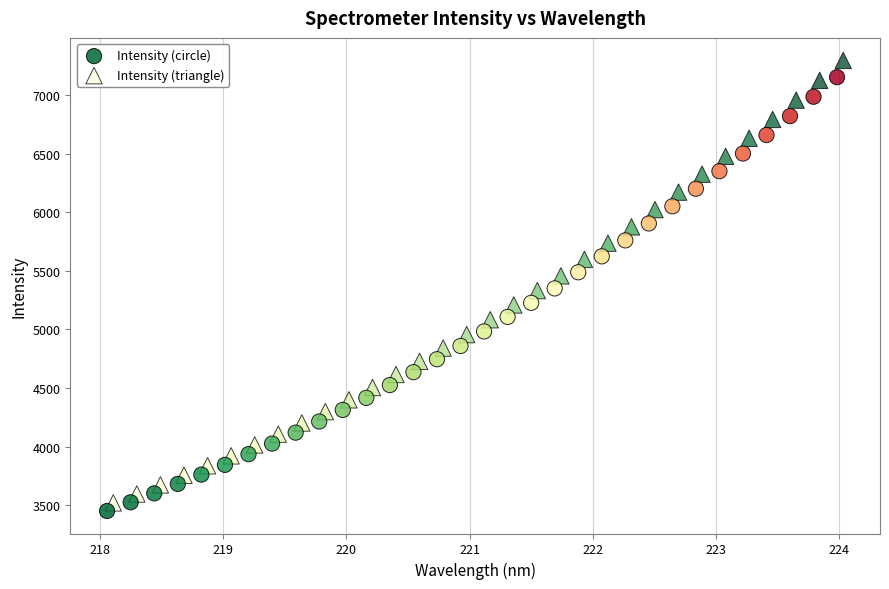

Which series has the largest Y range (max minus min)?

Intensity (triangle)